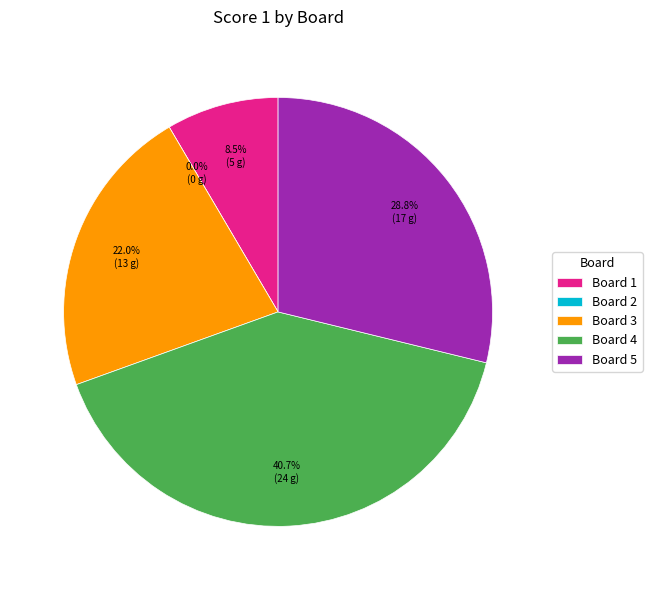

Does Board 1 account for over 50% of the chart?

No